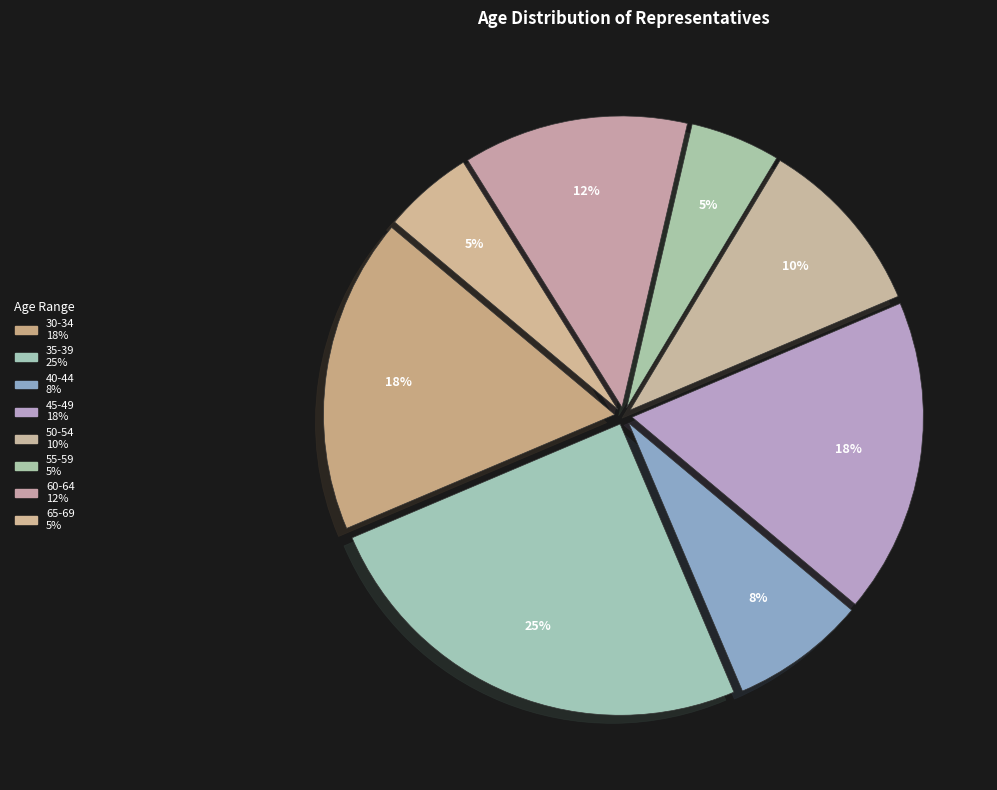

Is there any slice that represents more than half of the pie?

No